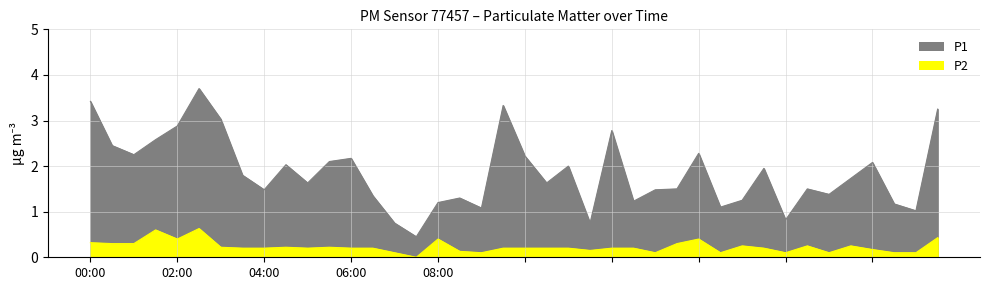

At how many categories does at least one series exceed 1?

36